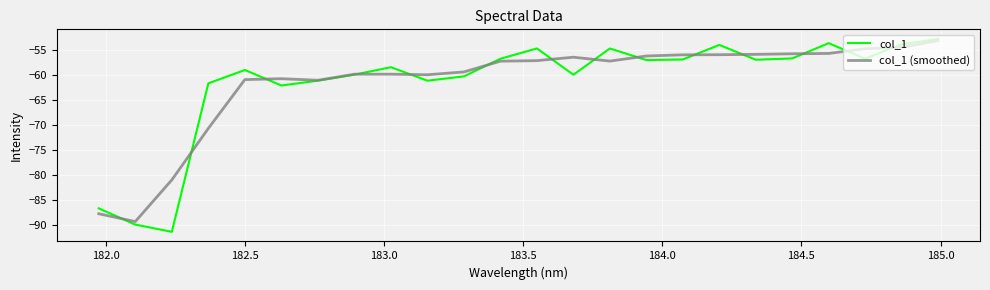

How many lines are shown in the chart?

2